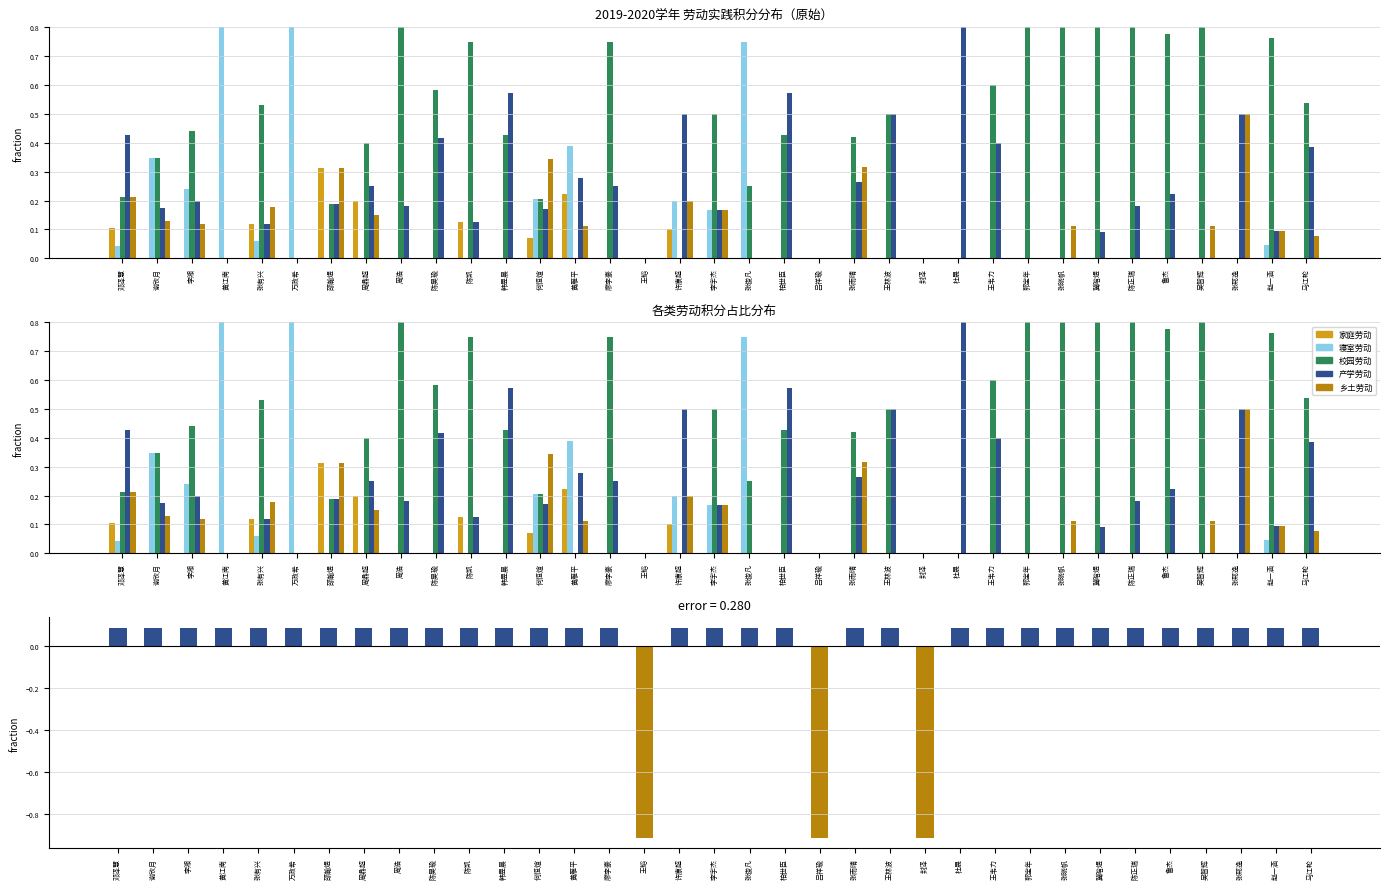

How many groups of bars are there?

35